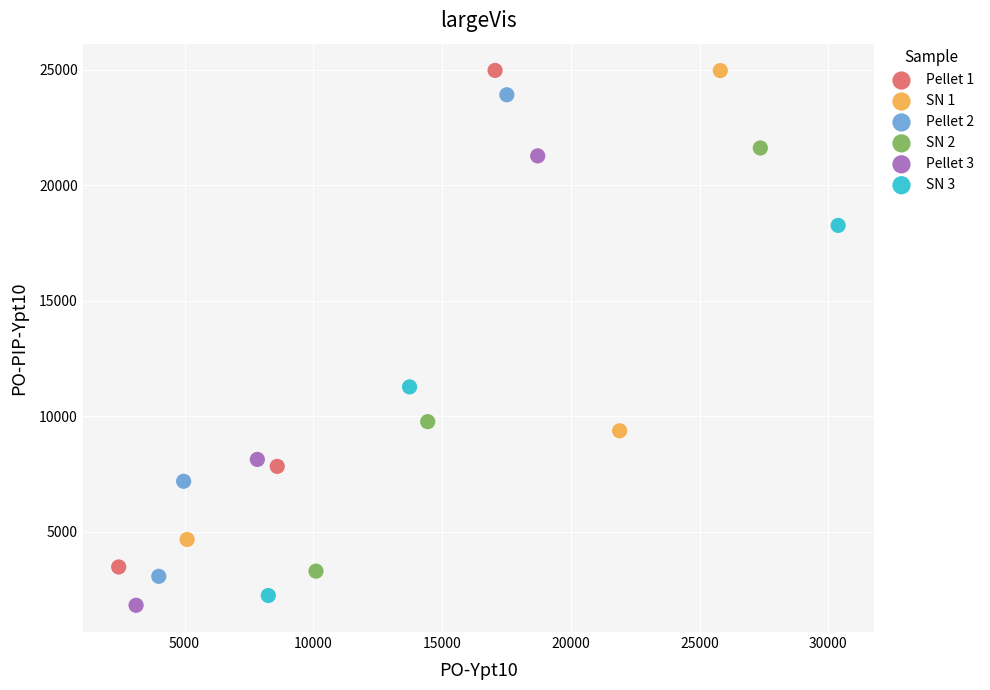

Which series has the largest Y range (max minus min)?

Pellet 1